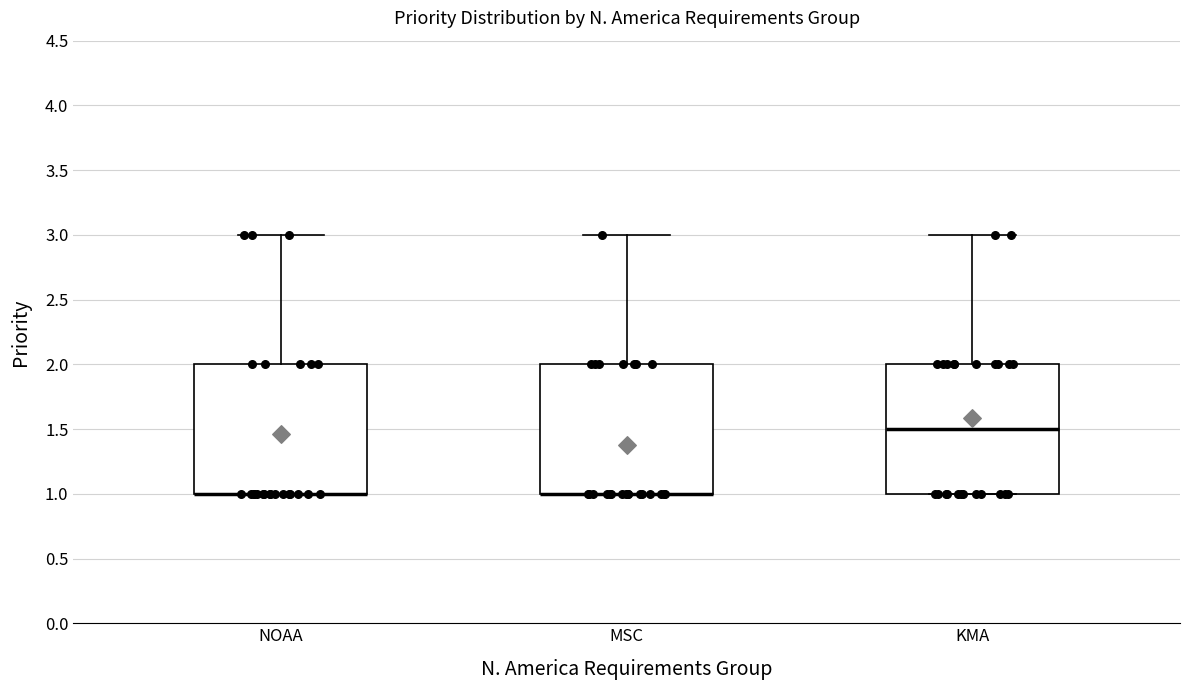

Reading left to right, transcribe this box plot: for each box, give where its median line is, the range the box spans, and where its two whiskers end, as read against the y-axis. The values are not printed on the chart, so give them approximately, as read against the axis.

NOAA: median 1.0 (drawn on the box's lower edge), box 1.0 to 2.0, whiskers 1.0 to 3.0
MSC: median 1.0 (drawn on the box's lower edge), box 1.0 to 2.0, whiskers 1.0 to 3.0
KMA: median 1.5, box 1.0 to 2.0, whiskers 1.0 to 3.0